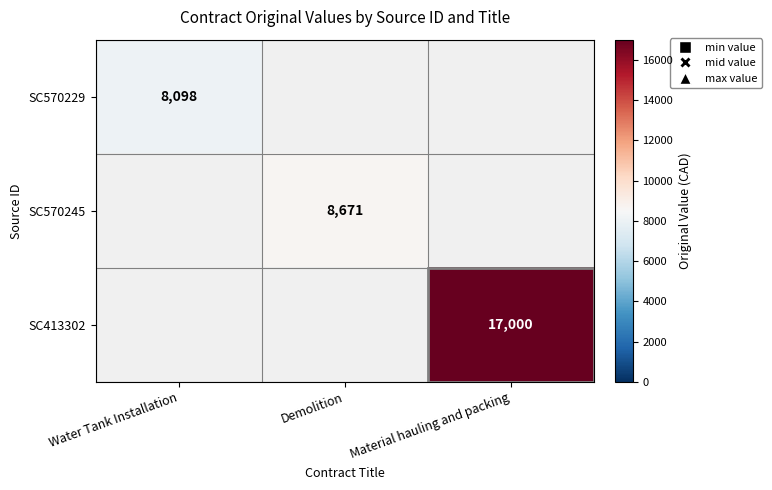

True or false: SC570229 has a value of 8098 at Water Tank Installation.

True